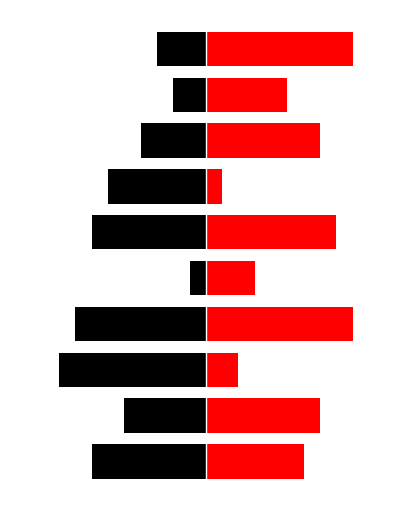

What is the difference between the col_7 values at 6 and 1?

1